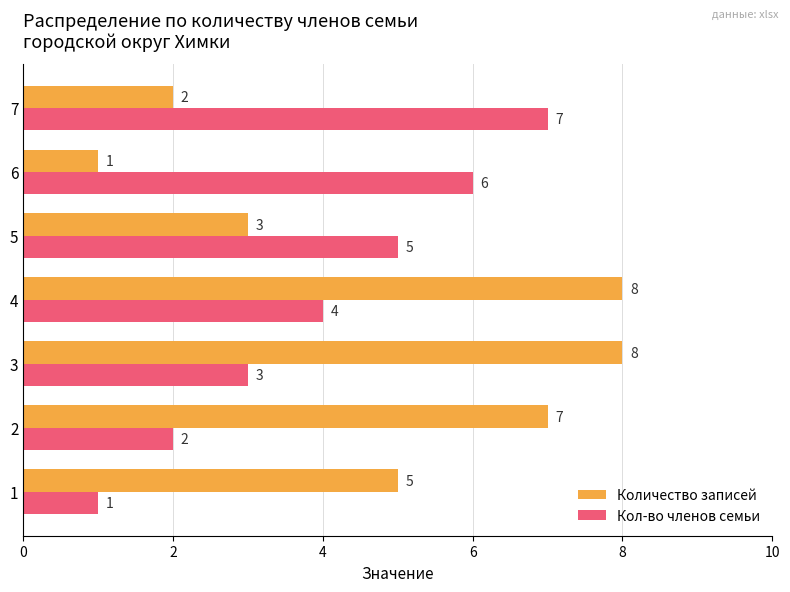

What is the greatest value displayed?

8